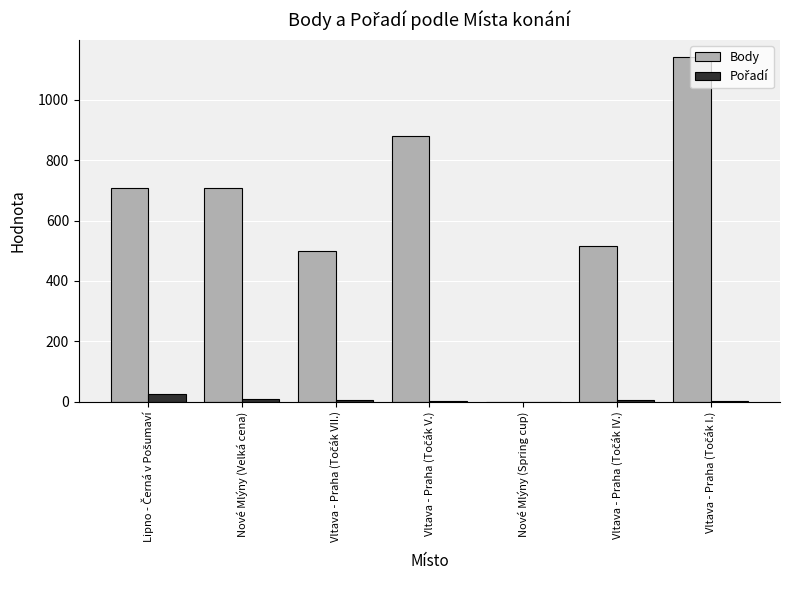

What is the sum of all Body values?

4450